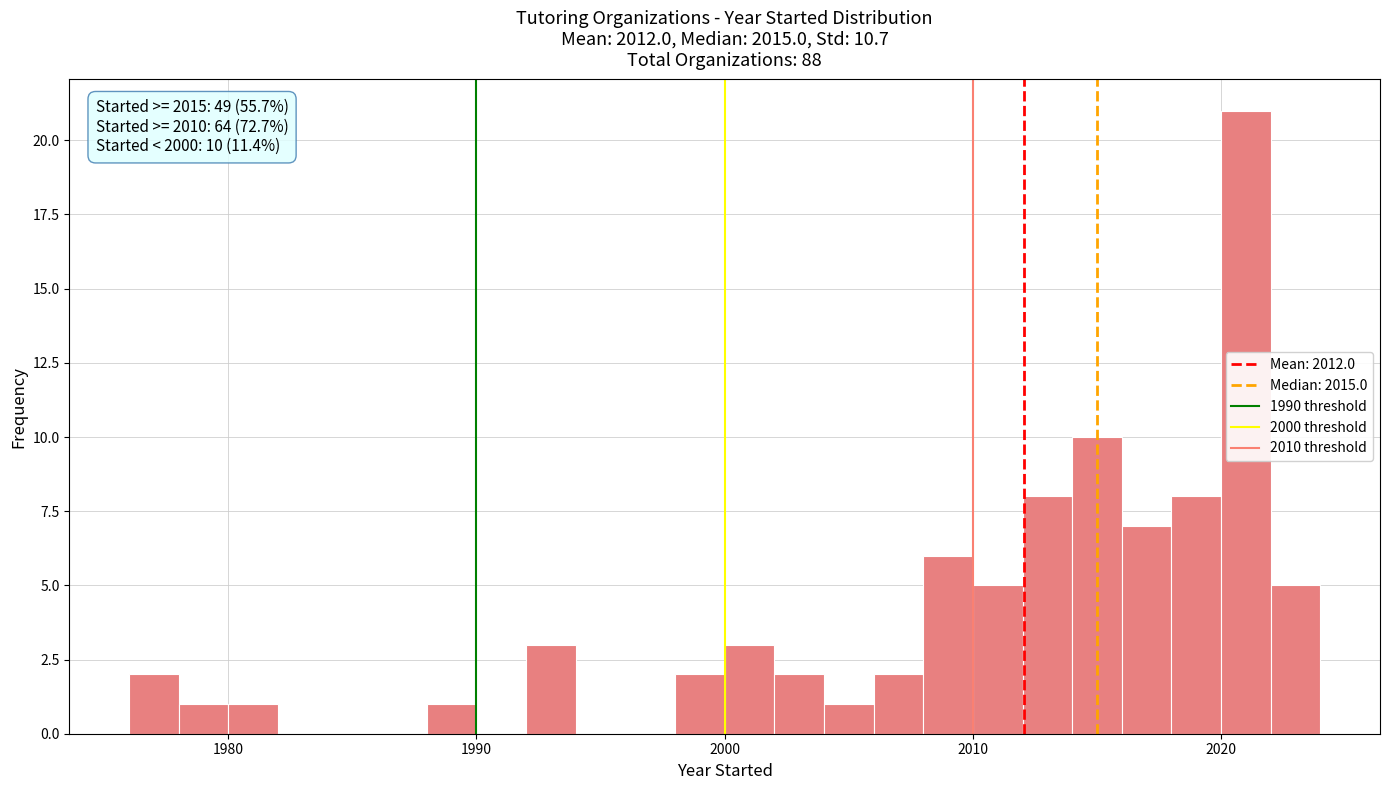

Read against the x-axis, roughly where is the centre of the tallest bar?

2021